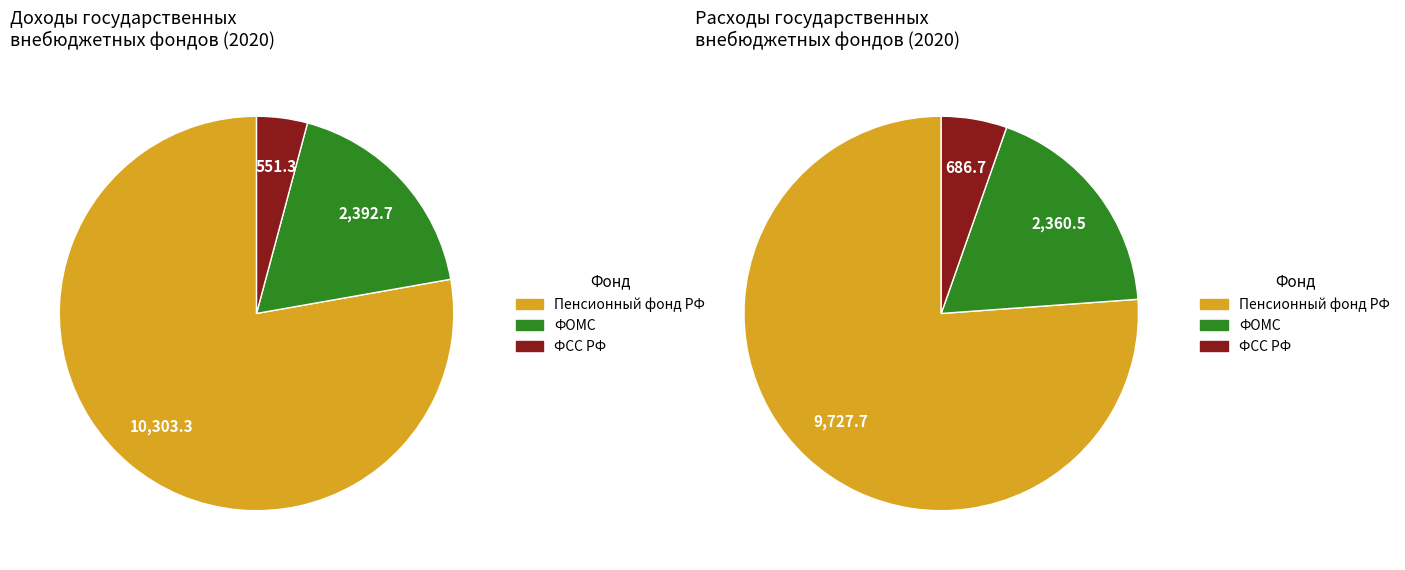

To the nearest percent, what portion does Фонд социального страхования Российской Федерации represent?

4%